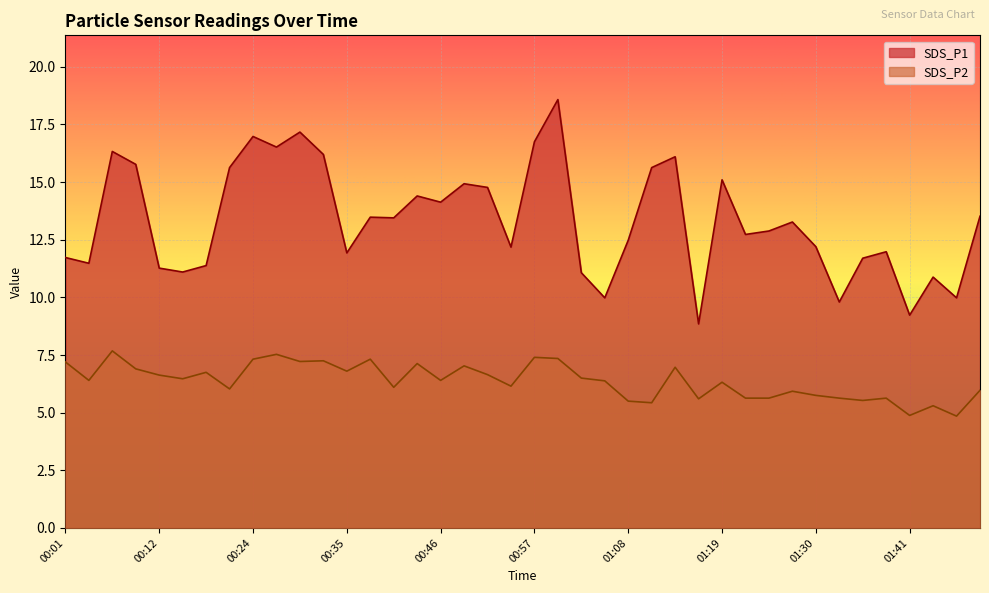

How many interior local valleys does the SDS_P1 series have?

13